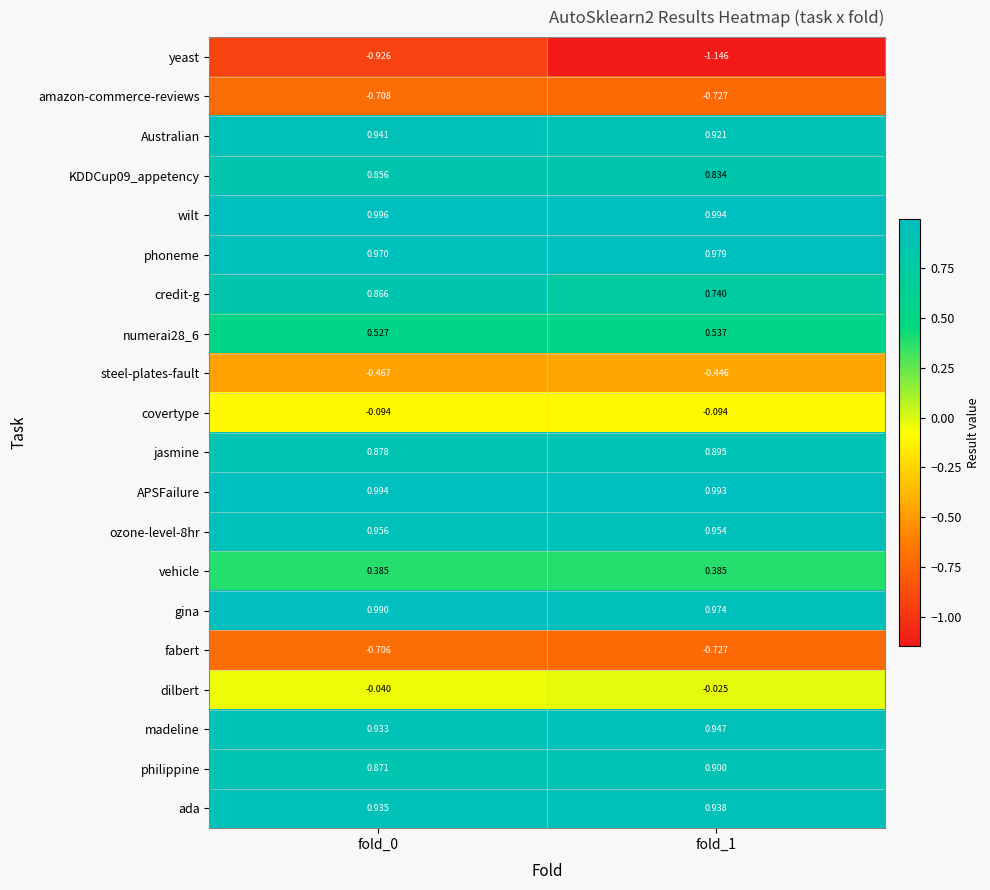

Which series has the largest range (max minus min)?

yeast